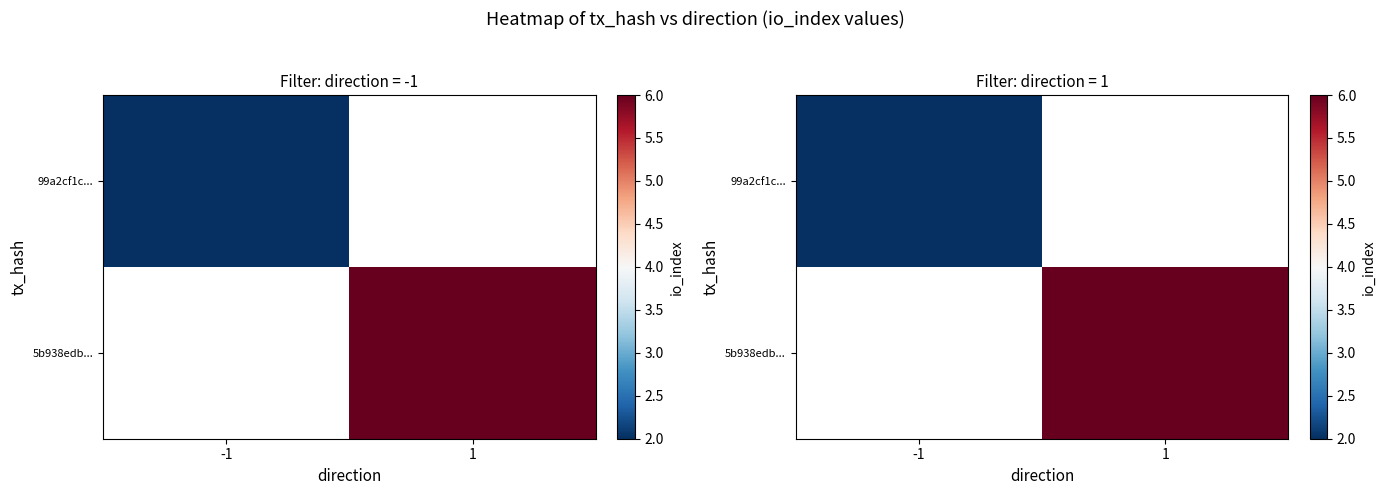

At which category is the sum across all series the highest?

1